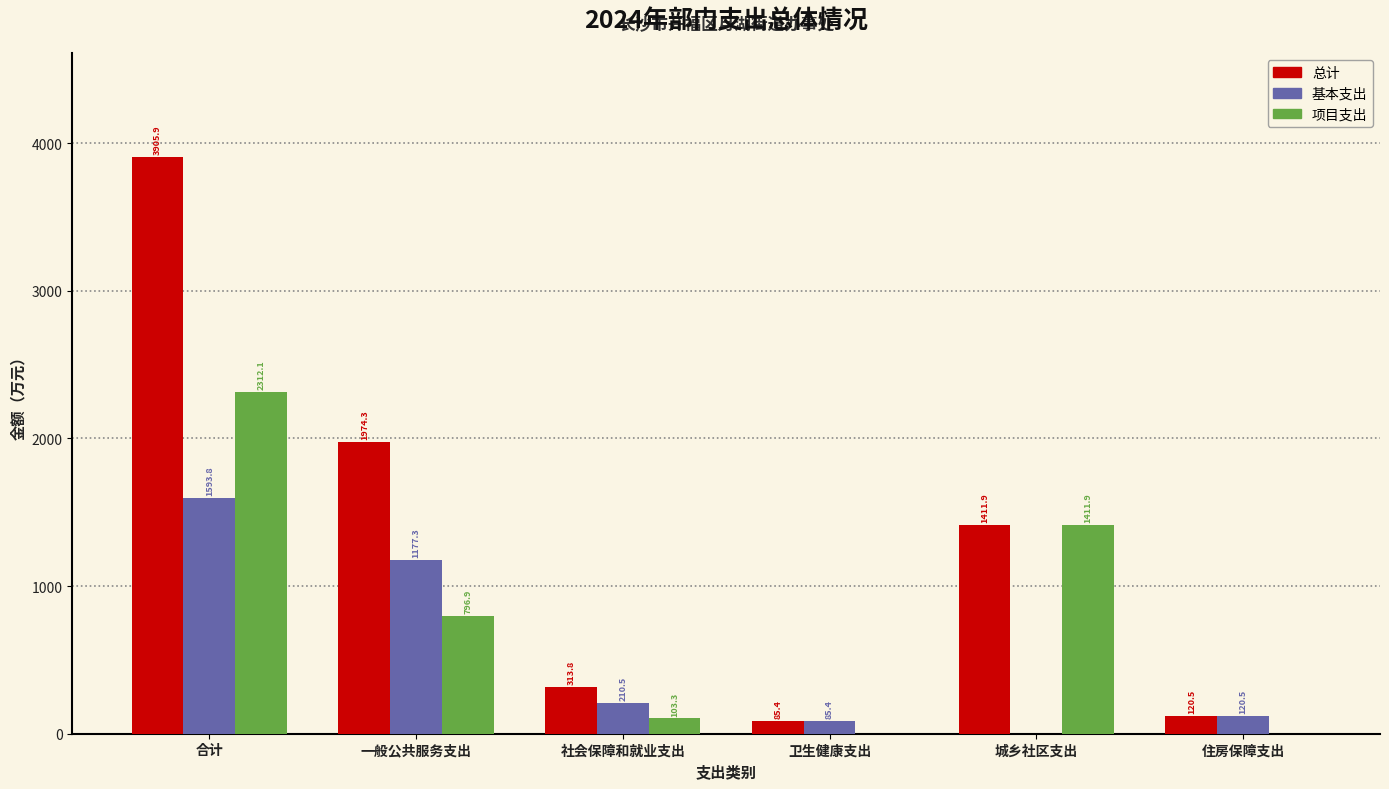

Reading left to right, what are all the values shown in this chart?

总计: 合计=3905.9	一般公共服务支出=1974.3	社会保障和就业支出=313.8	卫生健康支出=85.4	城乡社区支出=1411.9	住房保障支出=120.5
基本支出: 合计=1593.8	一般公共服务支出=1177.3	社会保障和就业支出=210.5	卫生健康支出=85.4	城乡社区支出=0.0	住房保障支出=120.5
项目支出: 合计=2312.1	一般公共服务支出=796.9	社会保障和就业支出=103.3	卫生健康支出=0.0	城乡社区支出=1411.9	住房保障支出=0.0